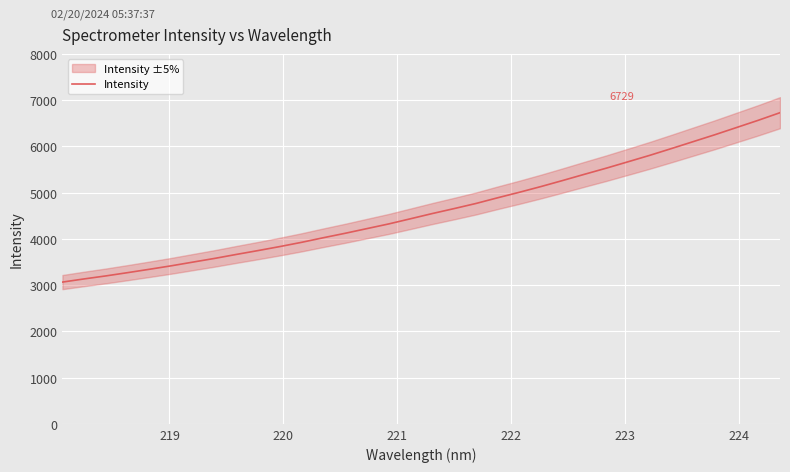

What is the average value?

4631.3